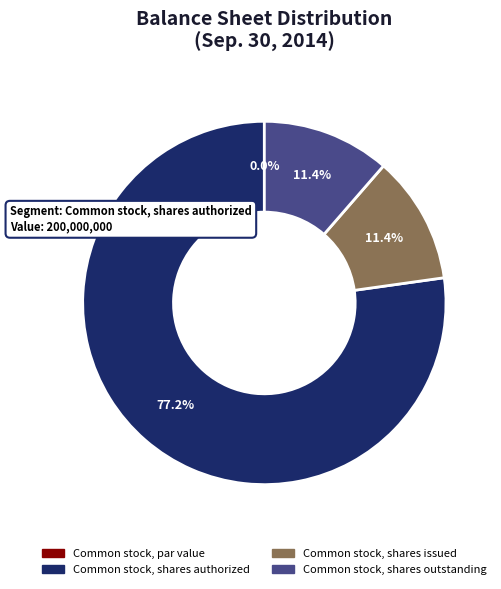

Which slice is the largest?

Common stock, shares authorized